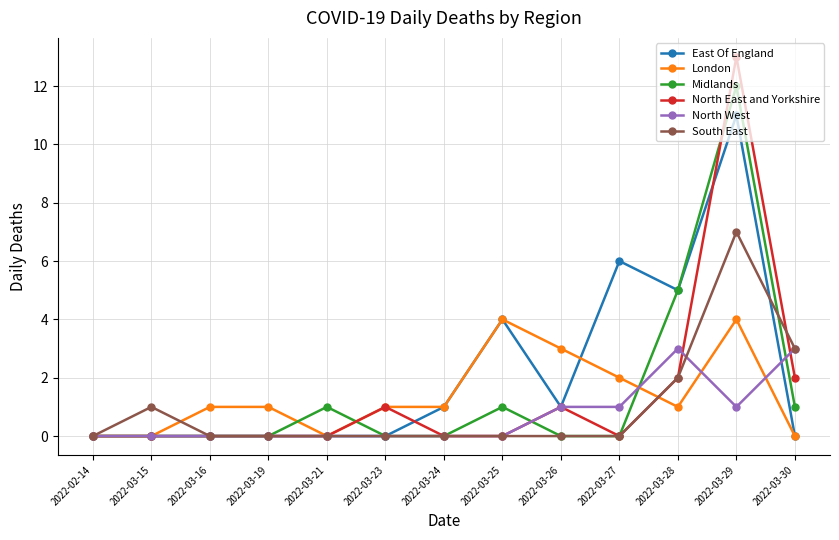

Which series has the largest total across all categories?

East Of England